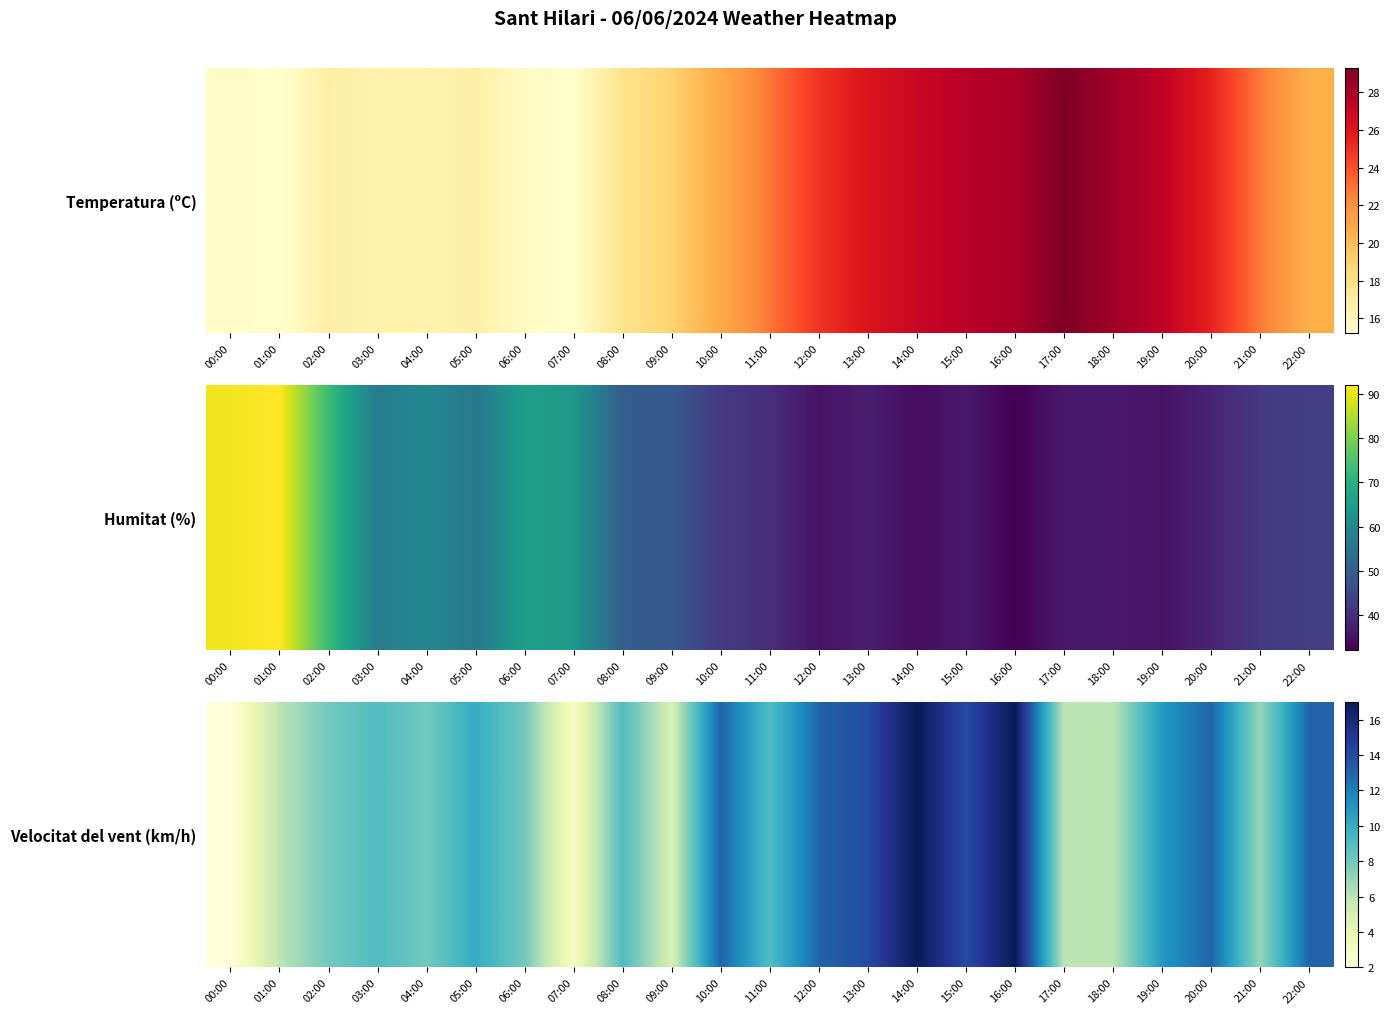

What is the difference between the values at 01:00 and 04:00?

2